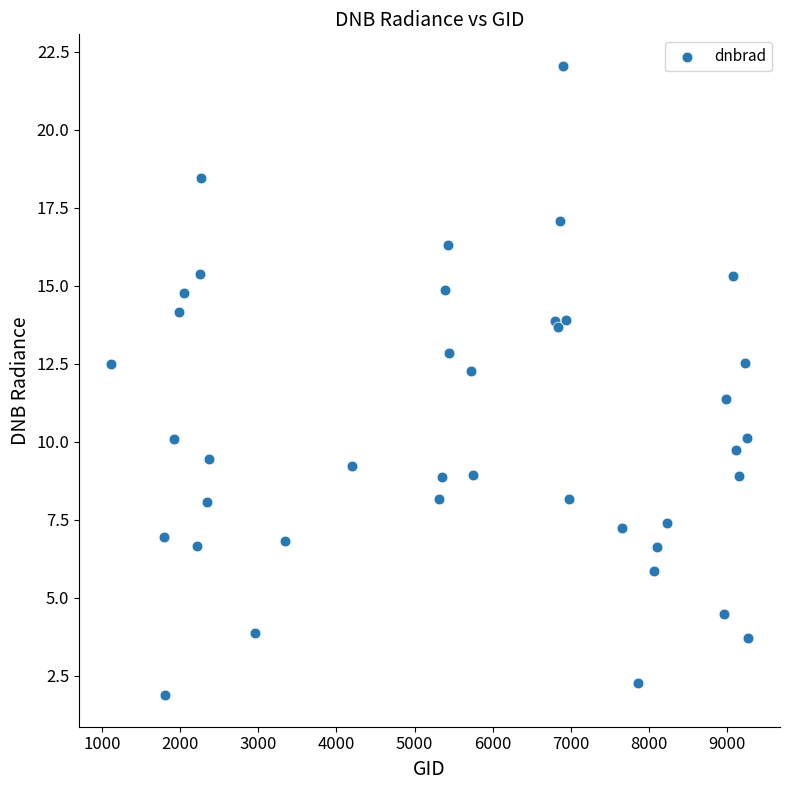

What Y value in the scatter plot is closest to 11?

11.4